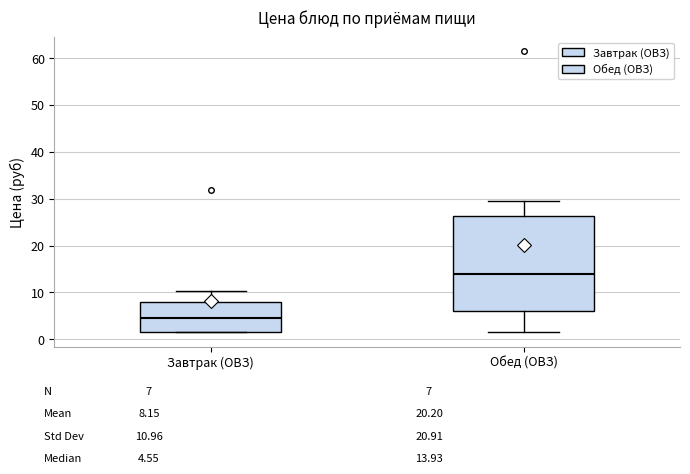

Where does the median line of the box for Завтрак (ОВЗ) sit on the y-axis? The values are not printed on the chart, so give them approximately, as read against the axis.

5